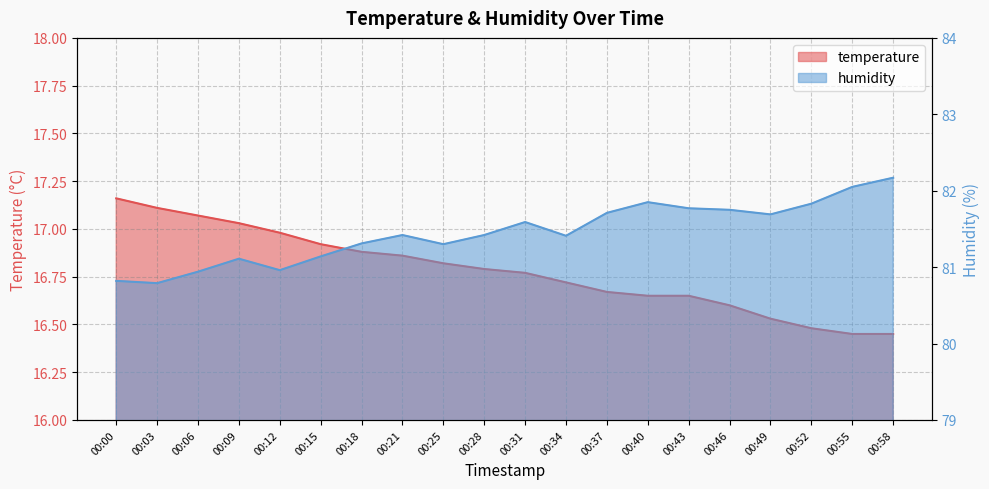

What is the greatest value displayed?

82.2